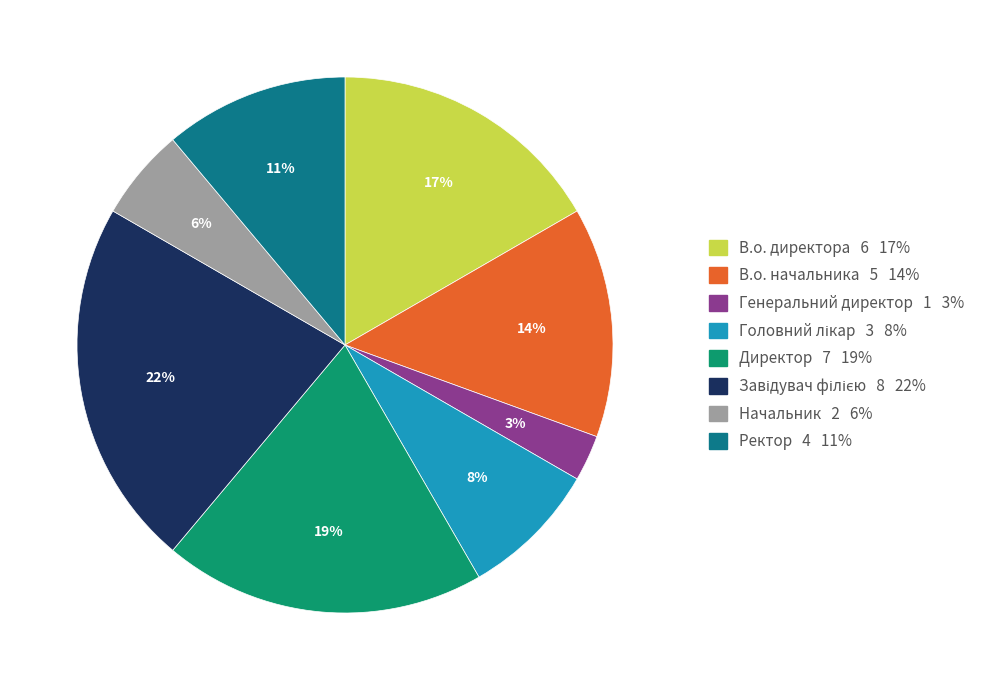

Is Начальник the majority of the pie?

No